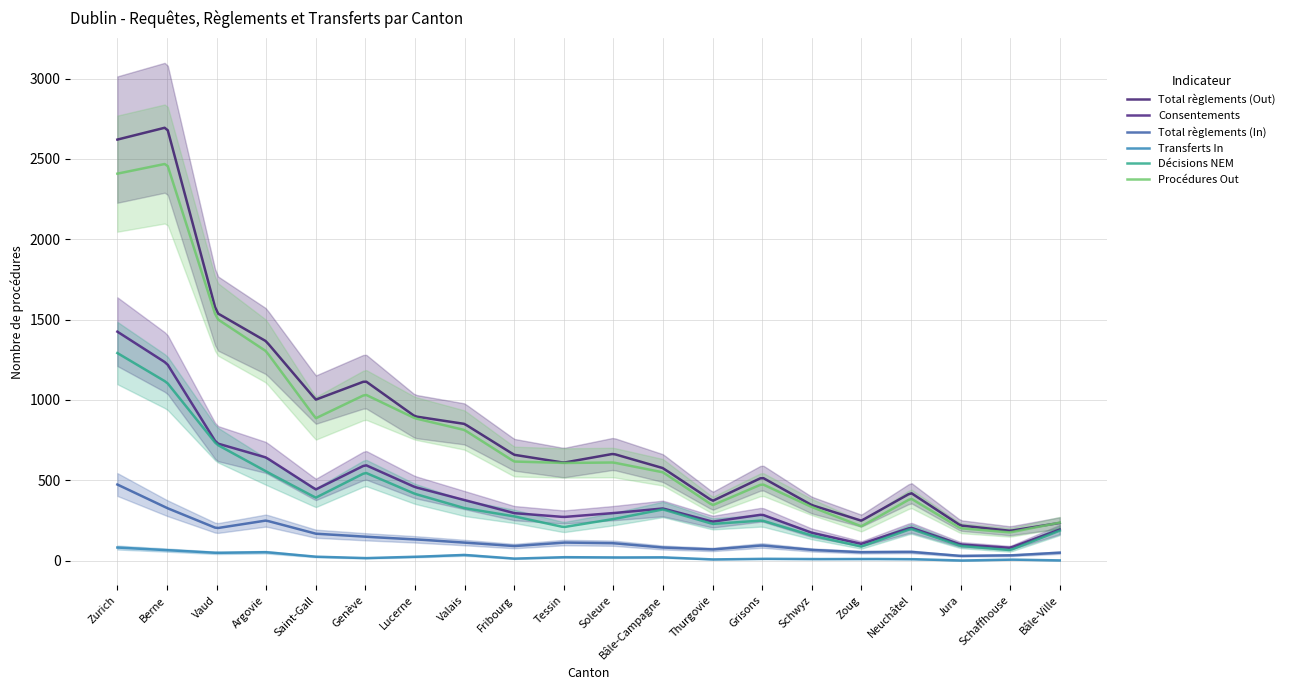

What is the label of the 16th point from the right?

Saint-Gall